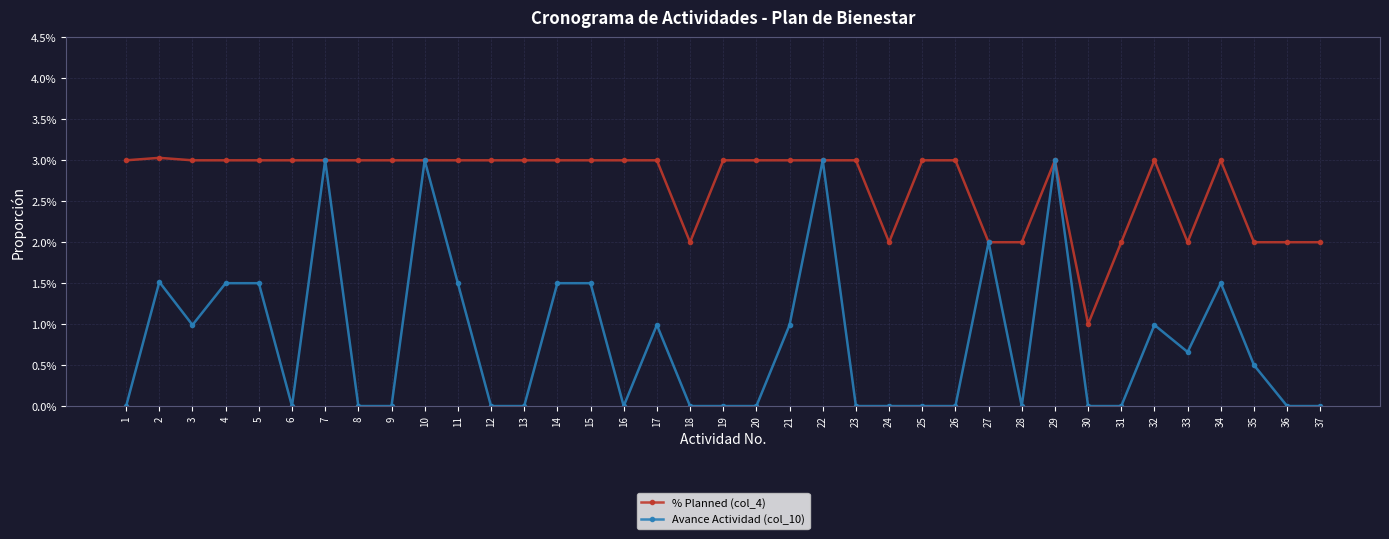

What are all the series names shown in the legend?

% Planned (col_4), Avance Actividad (col_10)